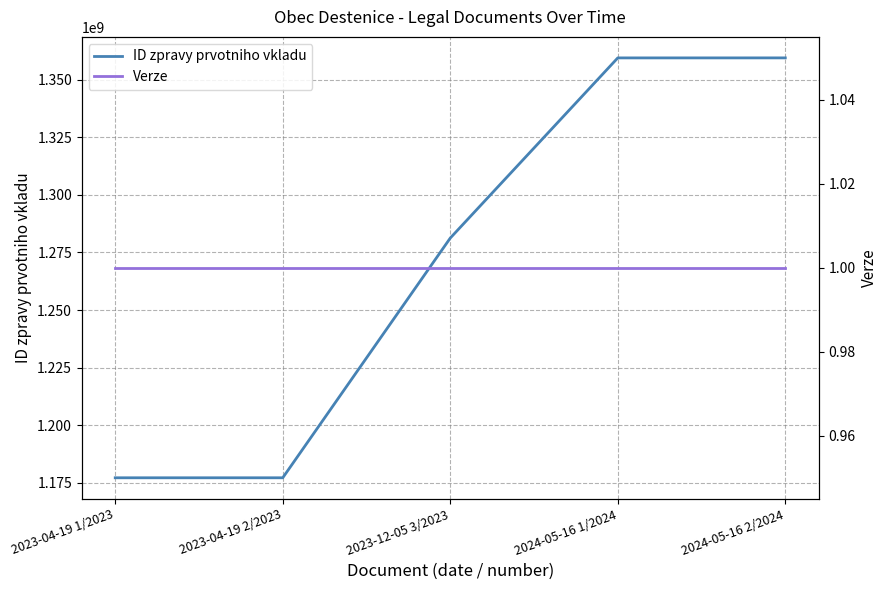

At 2024-05-16 2/2024, list the series in order from smallest to largest.

Verze, ID zpravy prvotniho vkladu